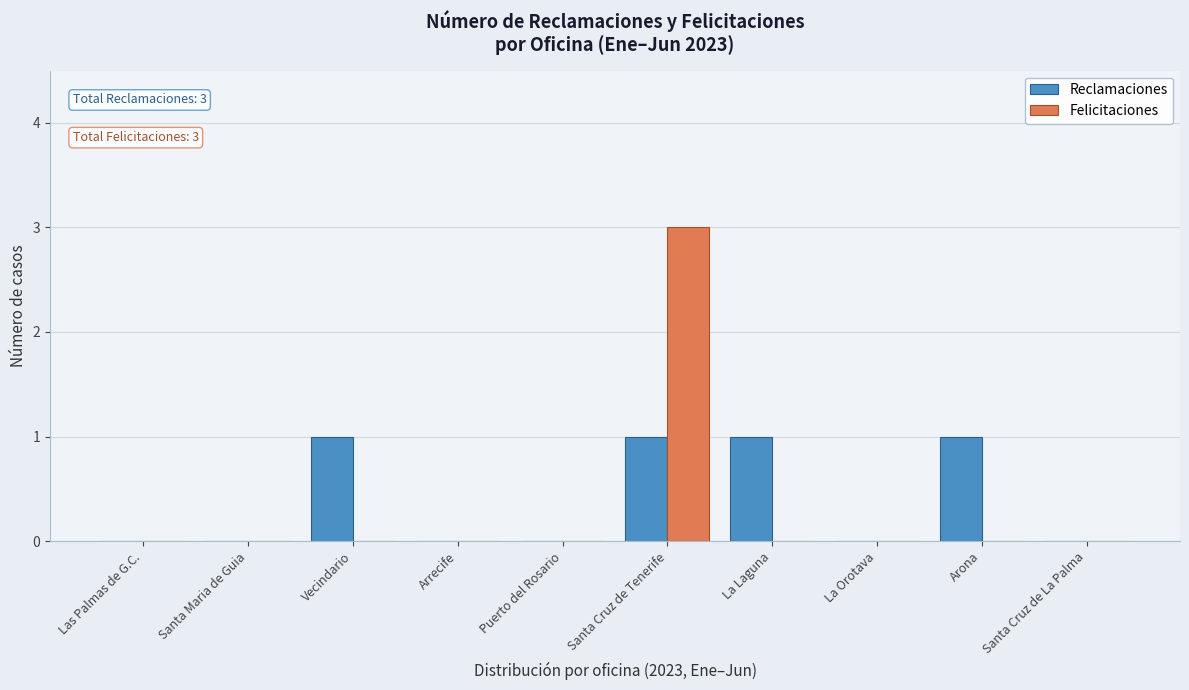

Reading right to left, what are all the values shown in this chart?

Reclamaciones: Santa Cruz de La Palma=0	Arona=1	La Orotava=0	La Laguna=1	Santa Cruz de Tenerife=1	Puerto del Rosario=0	Arrecife=0	Vecindario=1	Santa Maria de Guia=0	Las Palmas de G.C.=0
Felicitaciones: Santa Cruz de La Palma=0	Arona=0	La Orotava=0	La Laguna=0	Santa Cruz de Tenerife=3	Puerto del Rosario=0	Arrecife=0	Vecindario=0	Santa Maria de Guia=0	Las Palmas de G.C.=0